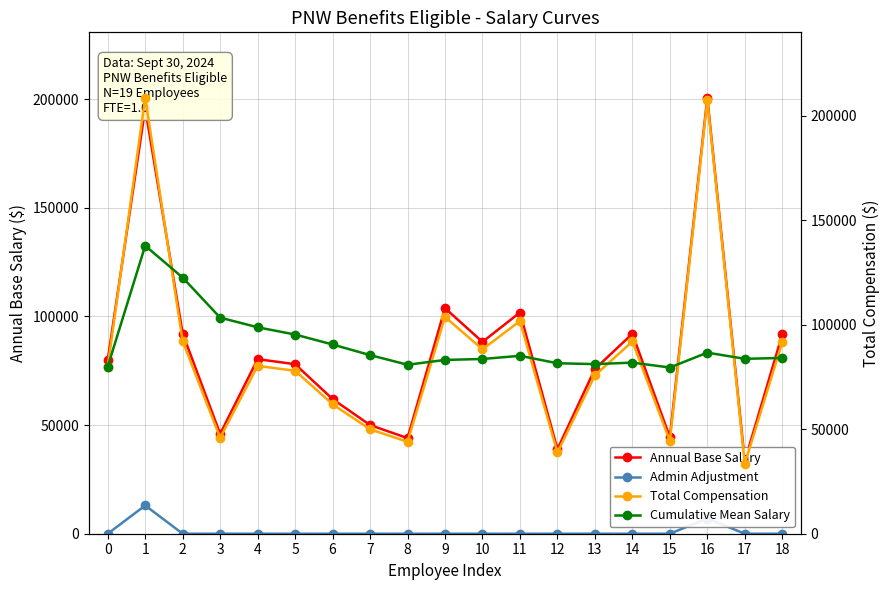

At which category is the sum across all series the highest?

1